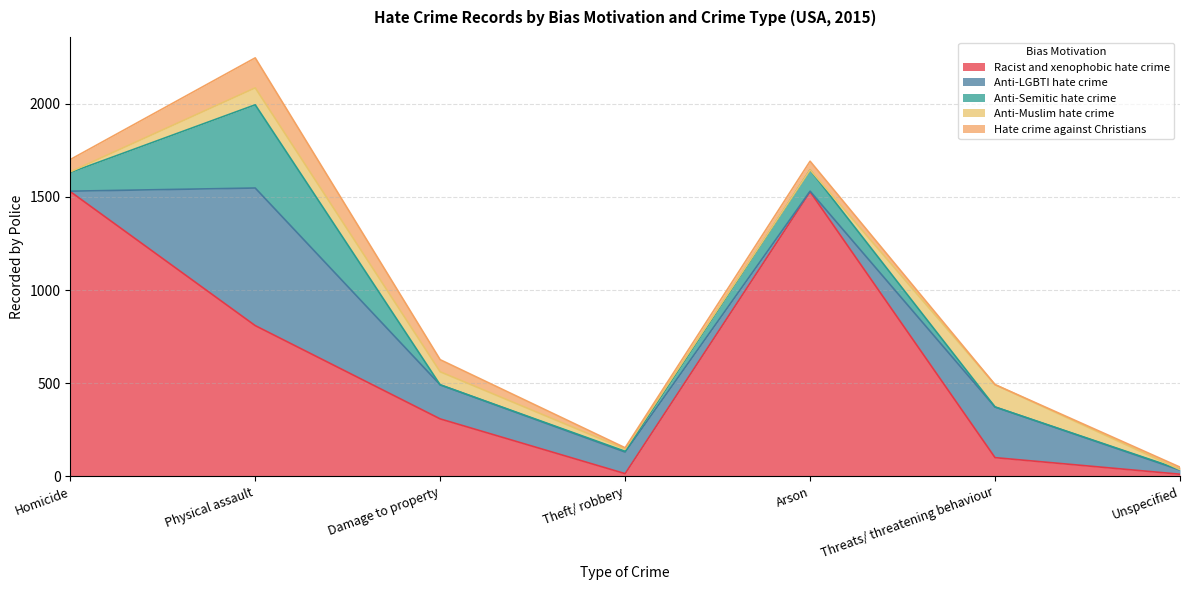

How many data points in Anti-LGBTI hate crime are less than 116?

3